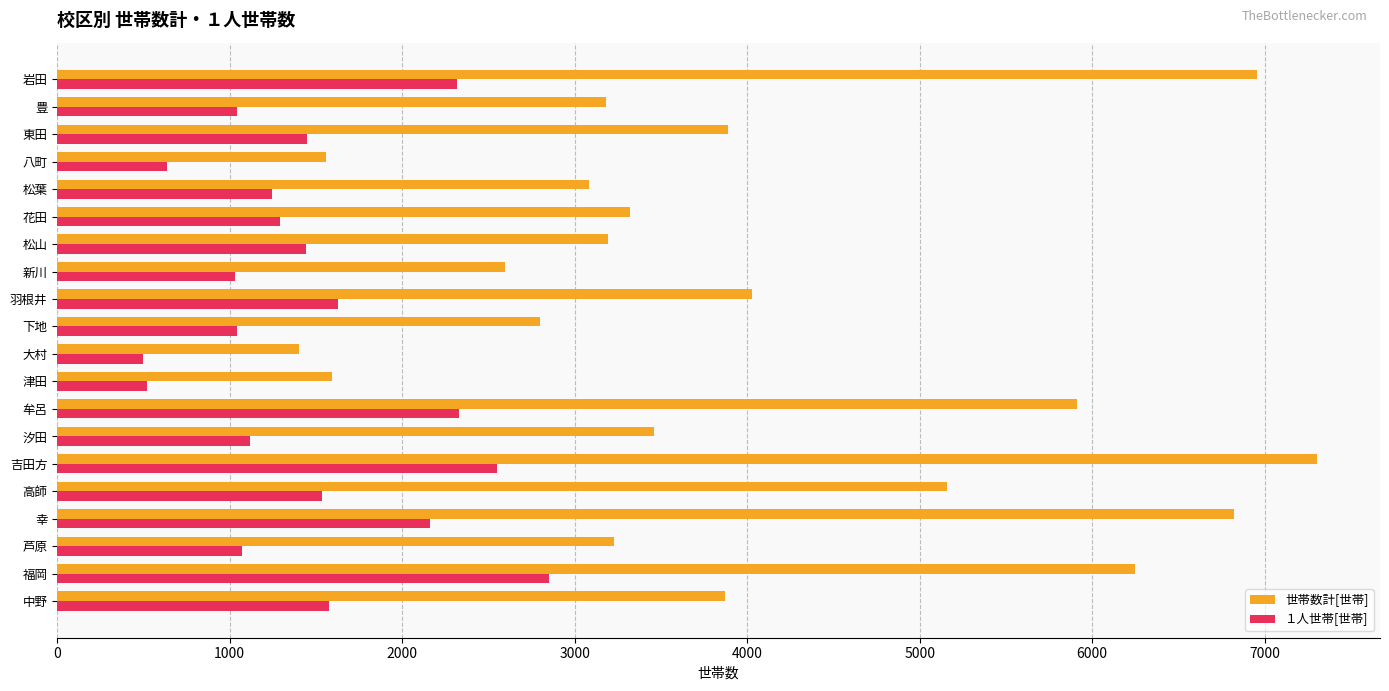

At which category is the sum across all series the highest?

吉田方